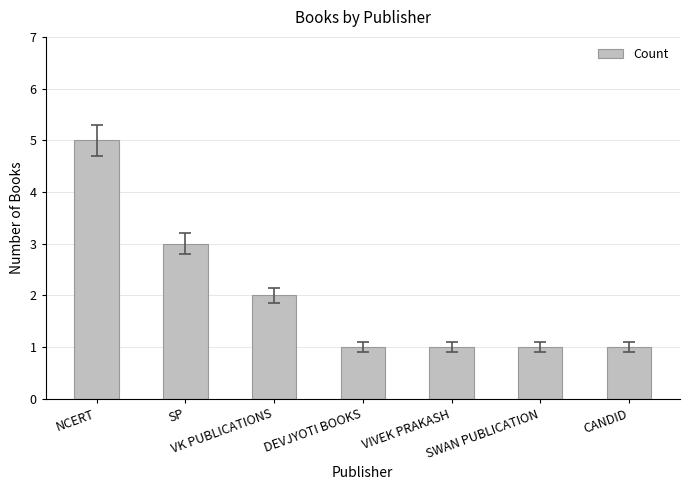

What is the value of the 4th bar from the left?

1